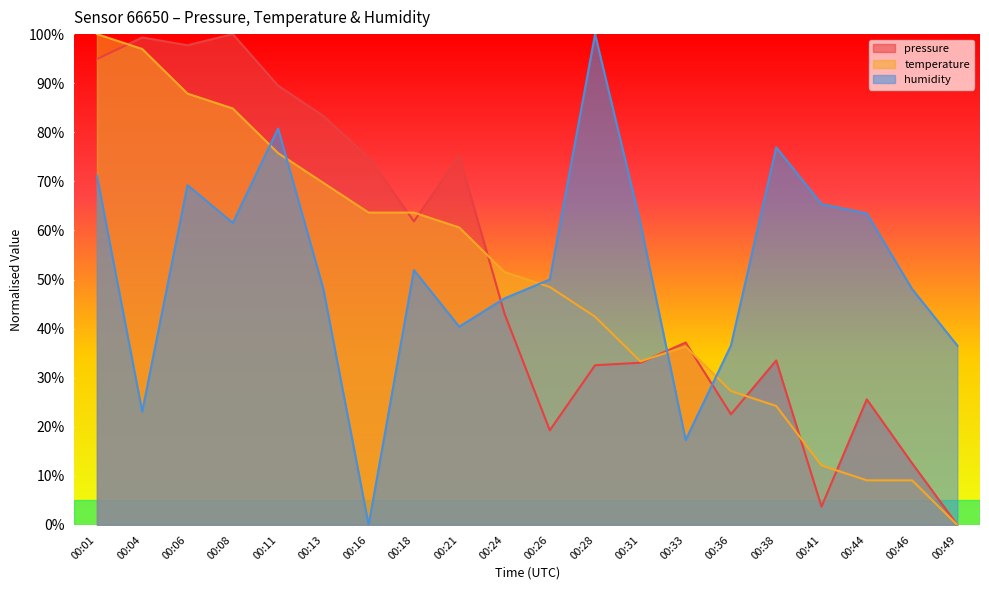

How many interior local peaks does the temperature series have?

1